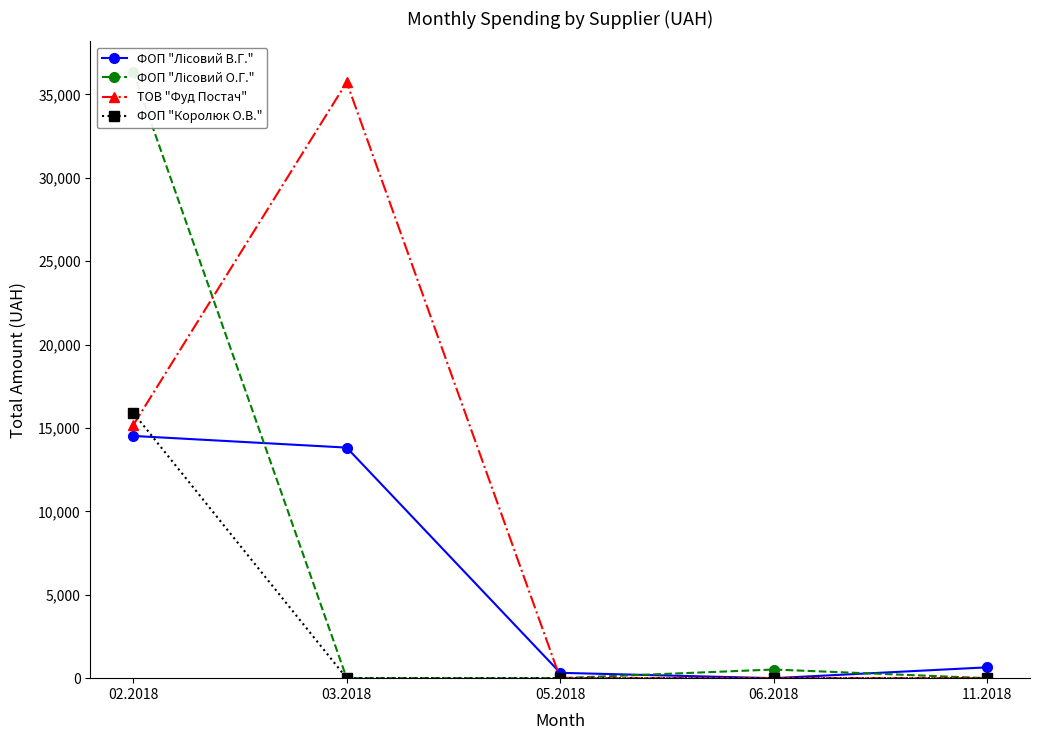

Where is the first local maximum for ТОВ "Фуд Постач"?

03.2018